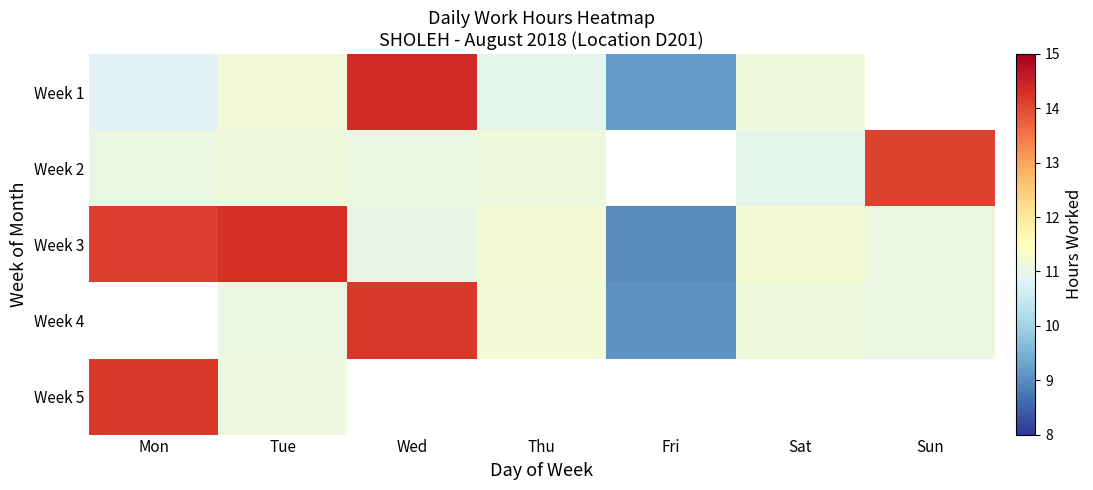

What is the maximum value shown in the chart?

14.4